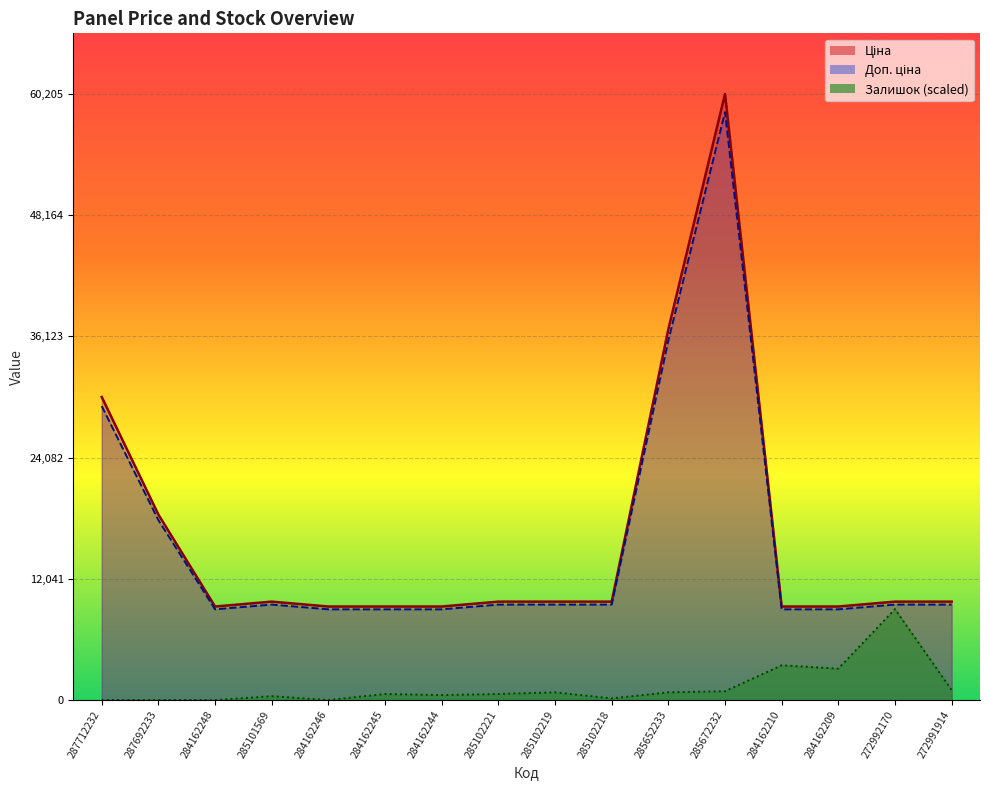

What is the spread (max minus min) of values at 284162244?

8797.9